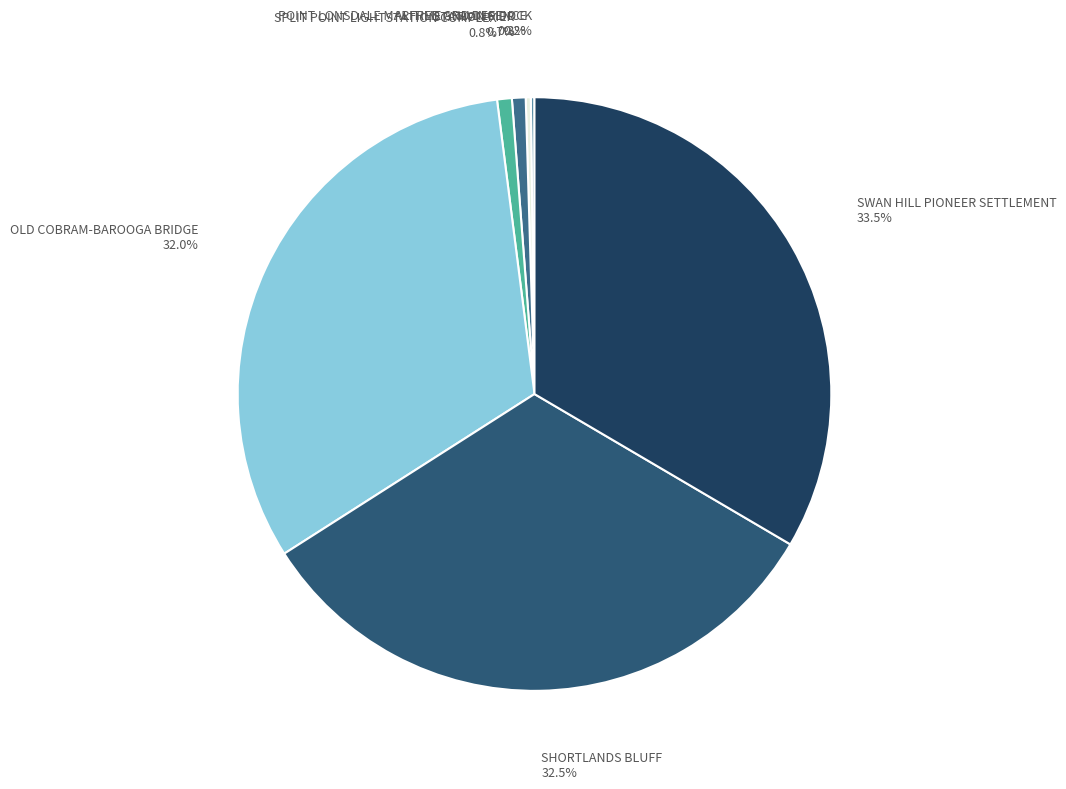

What is the ratio of the value at SWAN HILL PIONEER SETTLEMENT 33.5% to the value at SPLIT POINT LIGHTSTATION COMPLEX 0.8%?

41.8